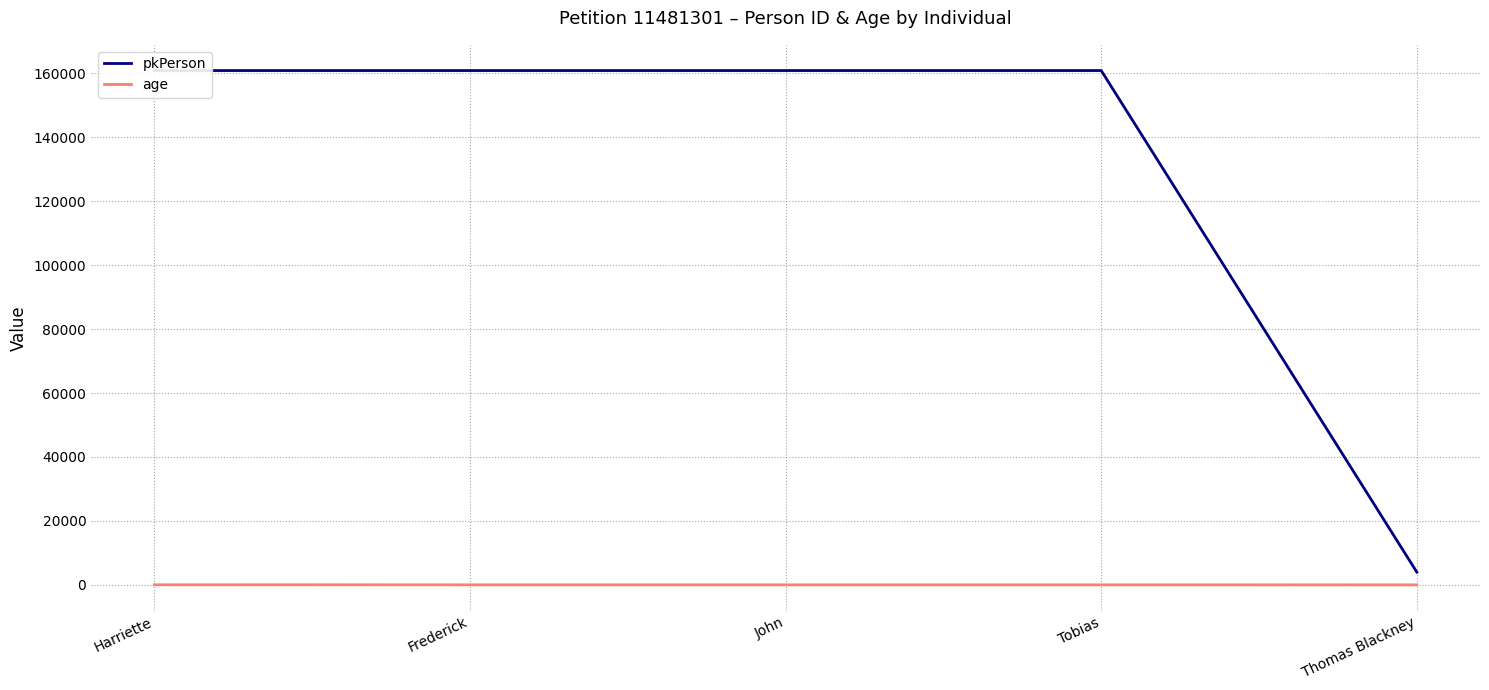

True or false: pkPerson has more than 2 interior local peaks.

False